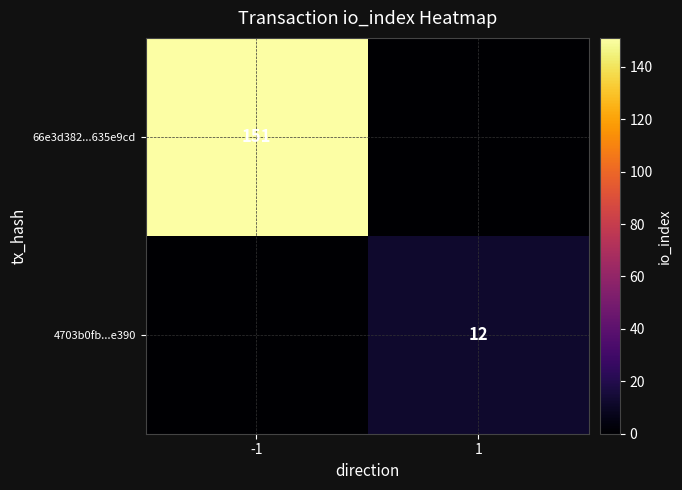

The value of 66e3d382...635e9cd at -1 is 151. True or false?

True